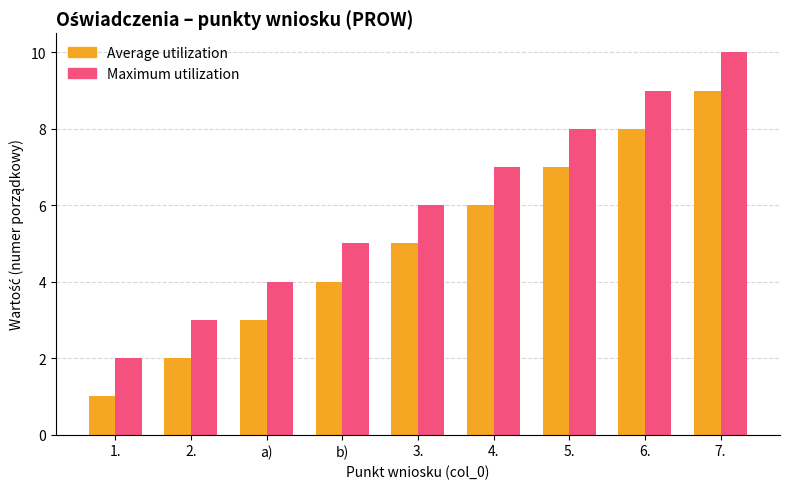

Which category has the lowest value in the Average utilization series?

1.